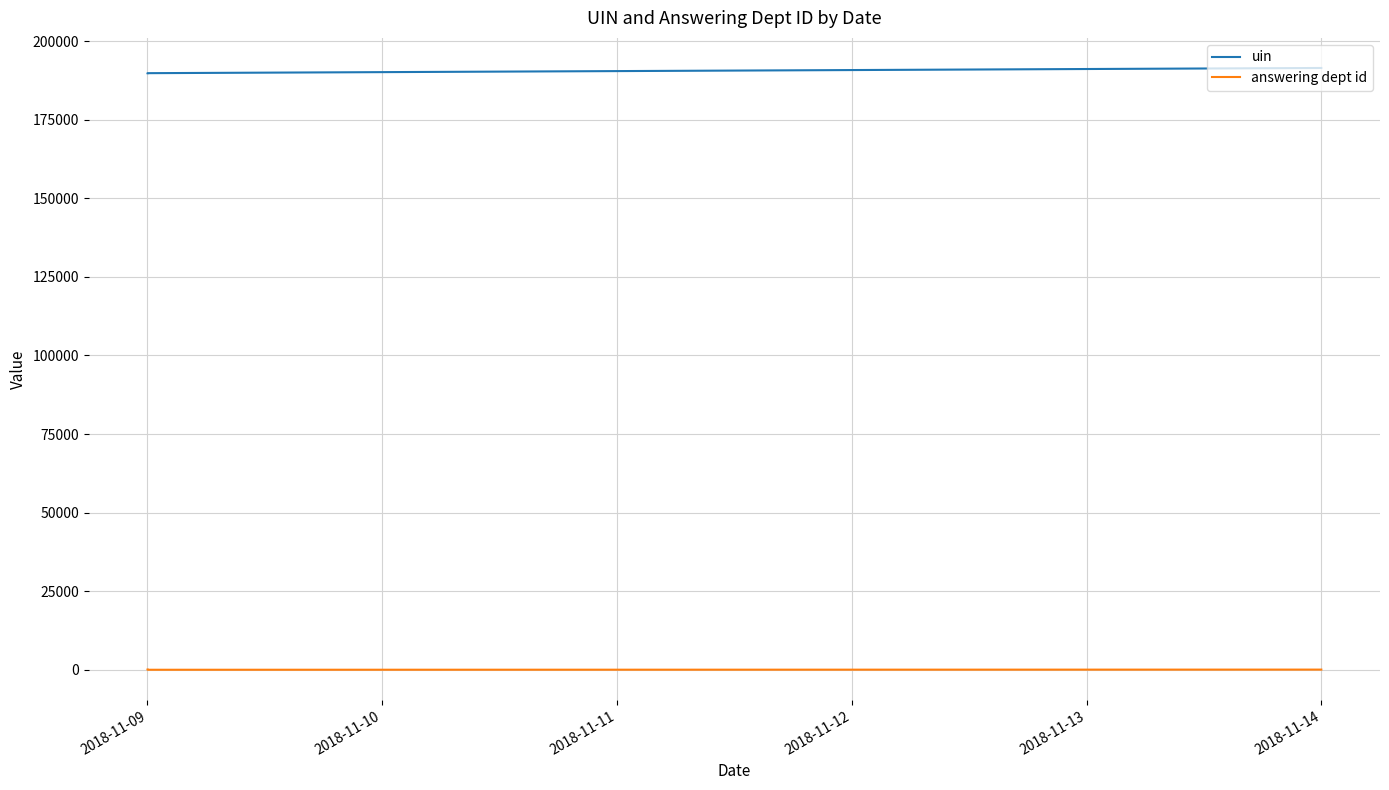

What is the value of the answering dept id point at the 5th from the left?

60